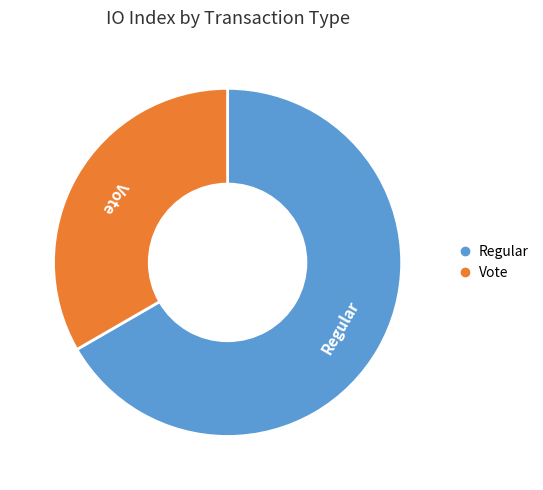

Which slice is the largest?

Regular